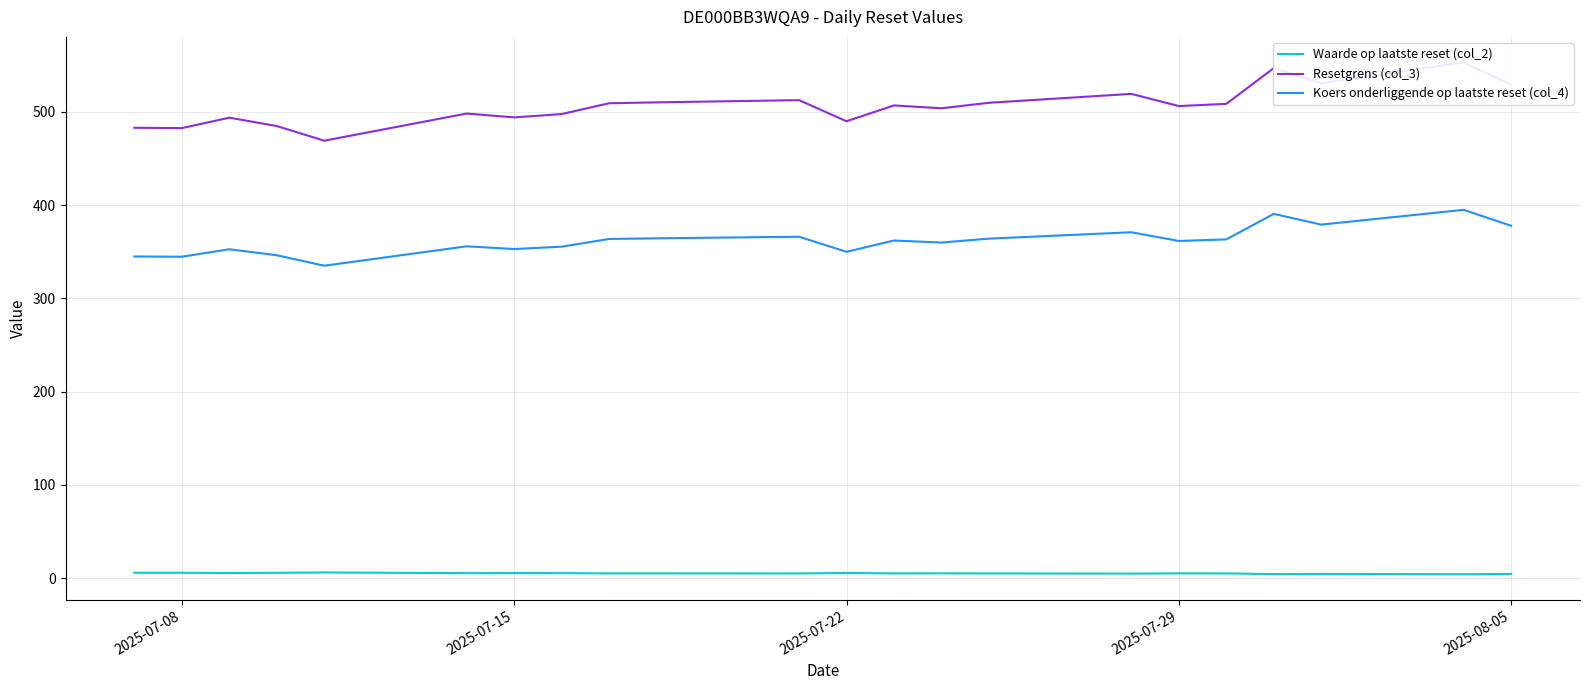

True or false: Koers onderliggende op laatste reset (col_4) and Waarde op laatste reset (col_2) intersect in this chart.

False